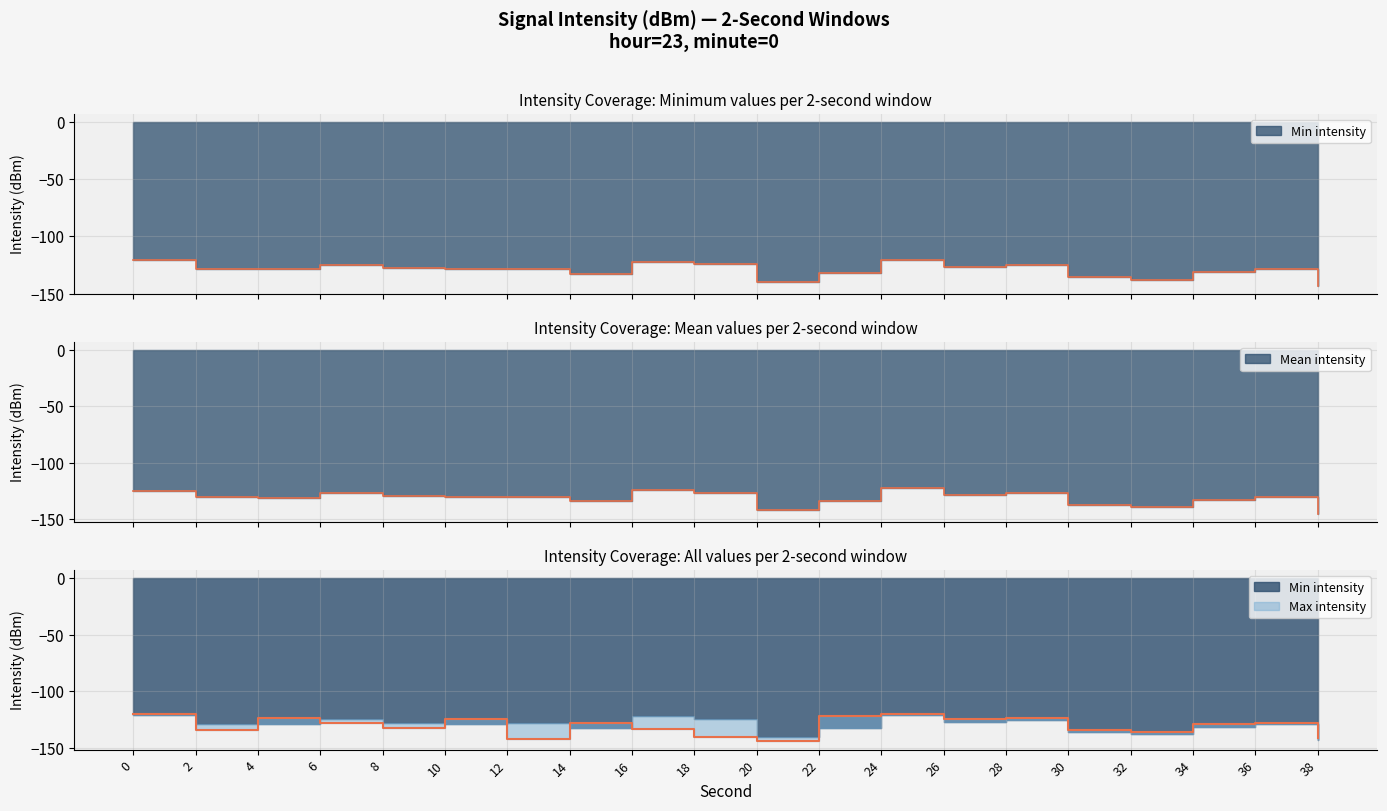

Is the value of Min intensity at 10 greater than the value of Max intensity at 0?

No